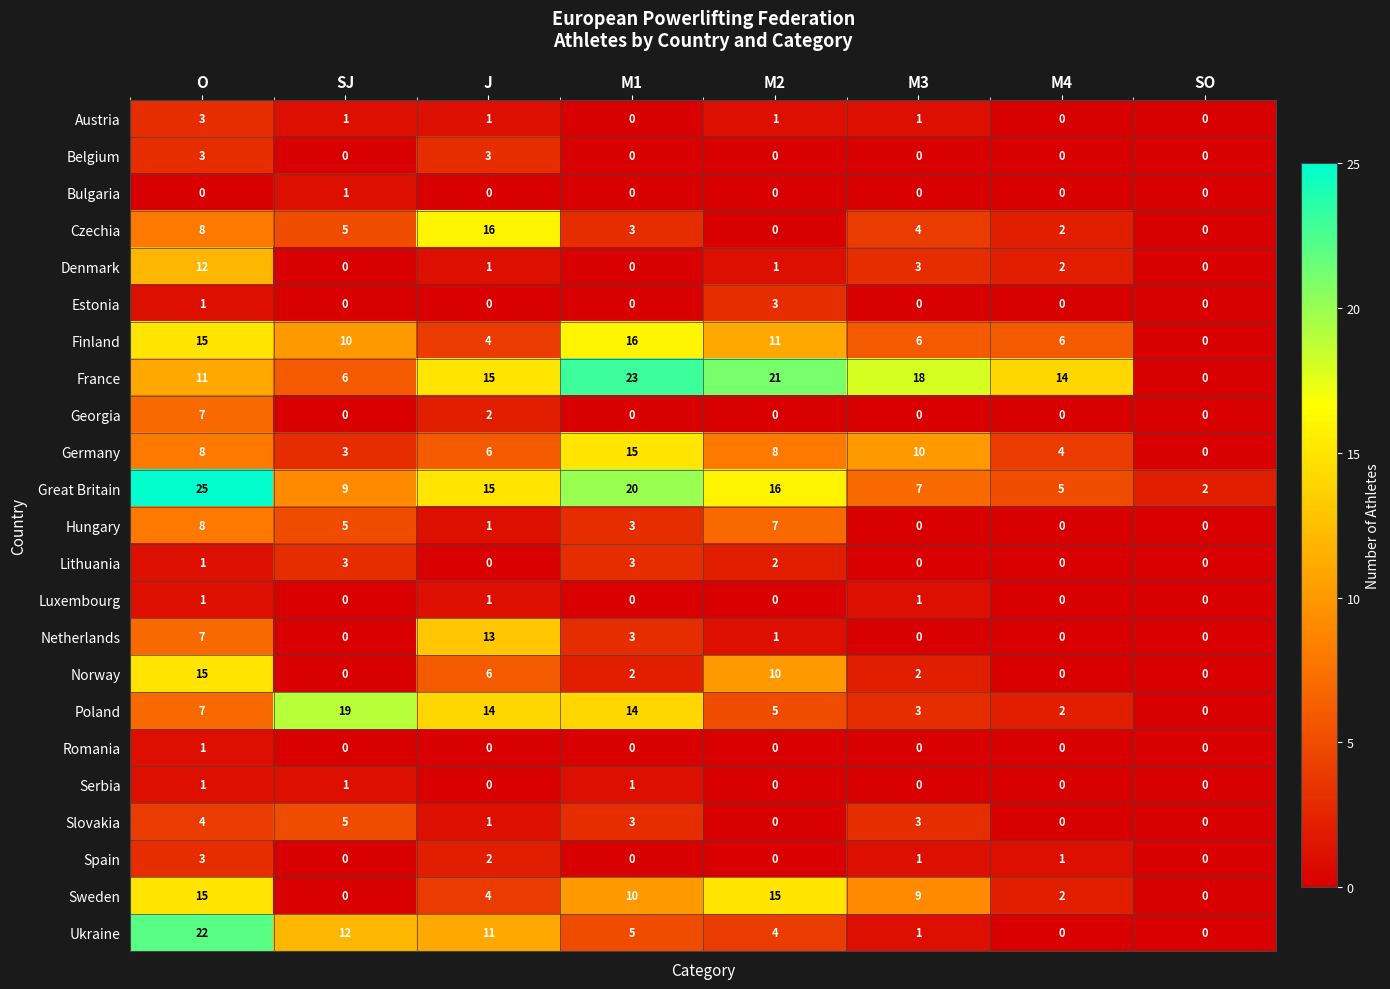

What is the maximum value shown in the chart?

25